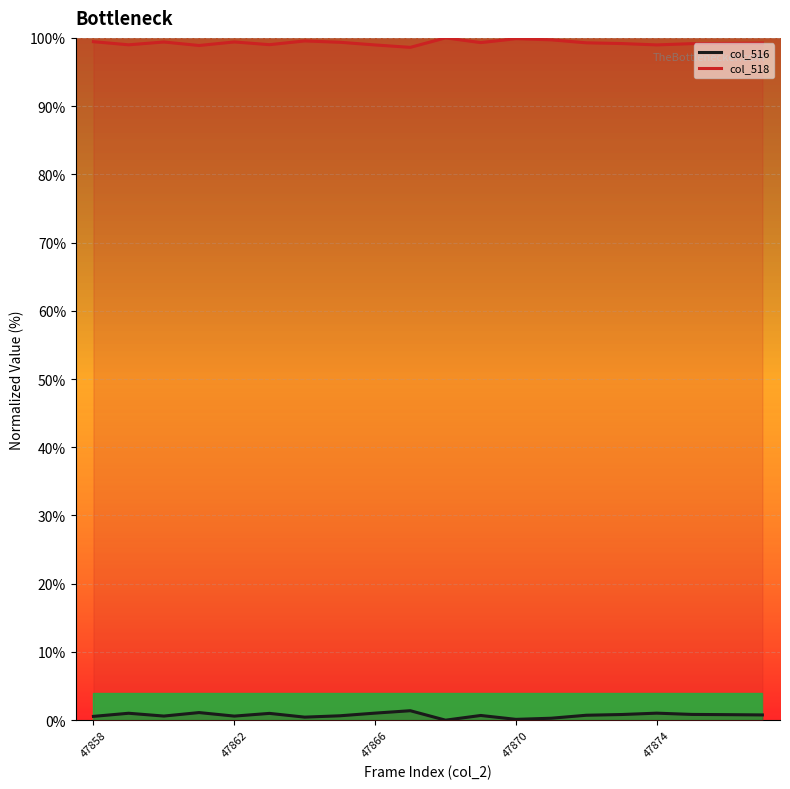

What is the minimum value for col_518?

98.6